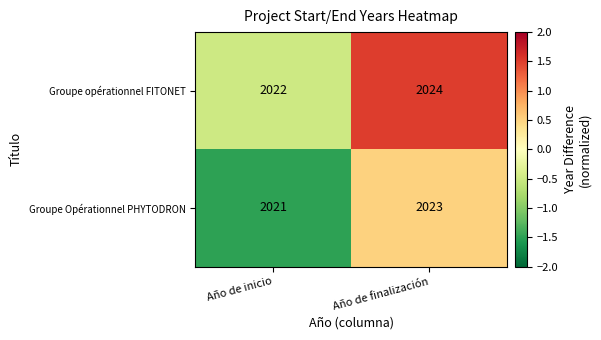

The value of Groupe opérationnel FITONET at Año de inicio is 2022. True or false?

True